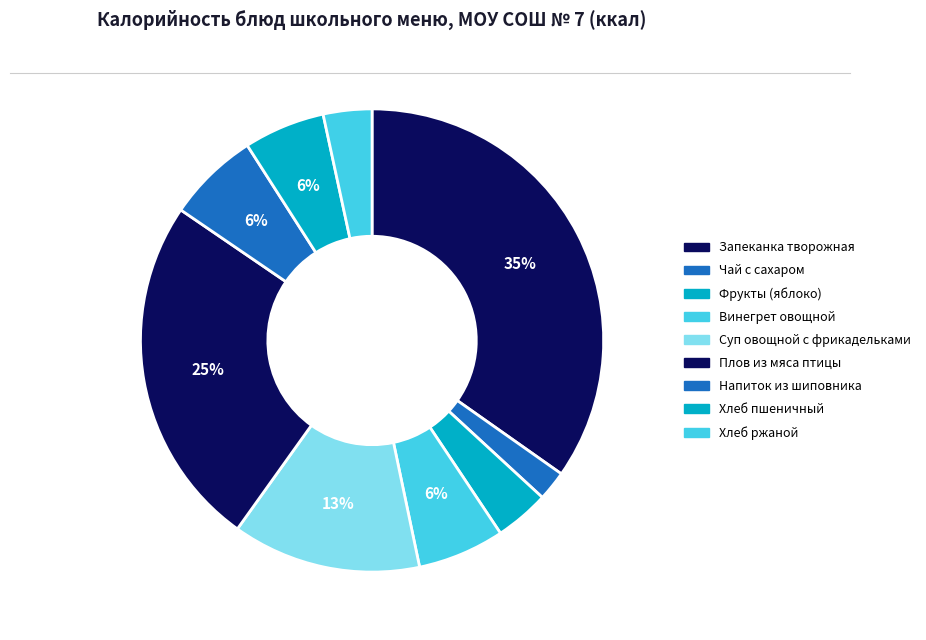

What percentage is NOT represented by Суп овощной с фрикадельками?

86.8%